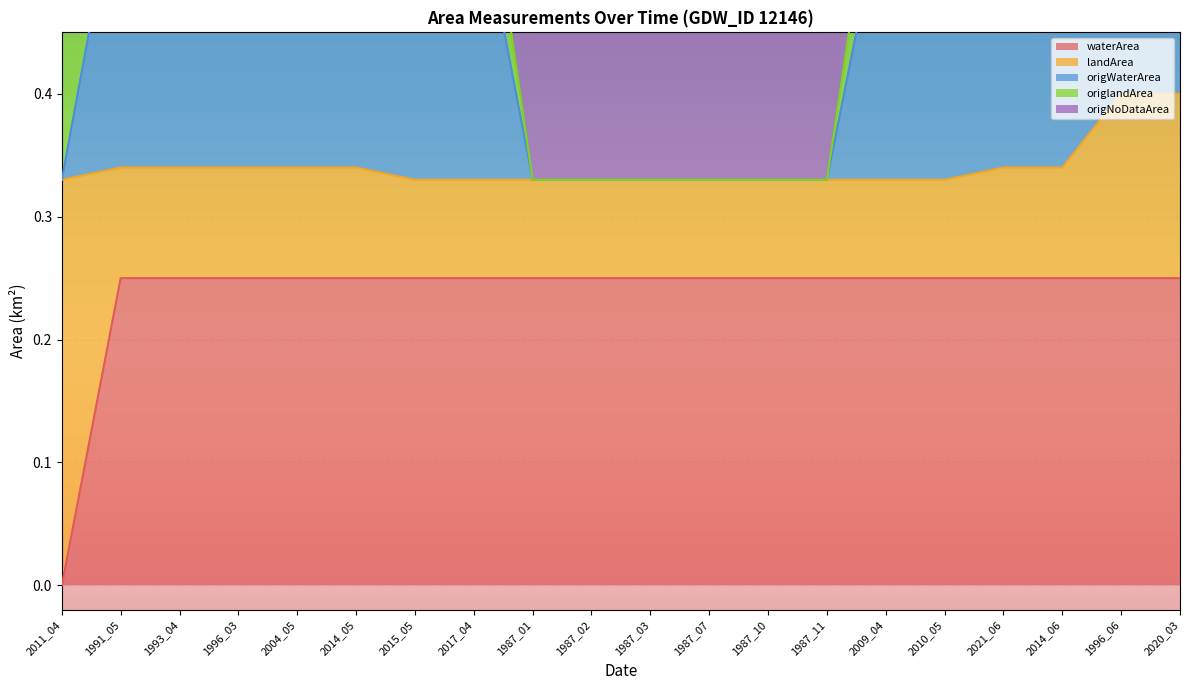

Is it true that waterArea equals 0.1 at 1987_10?

False